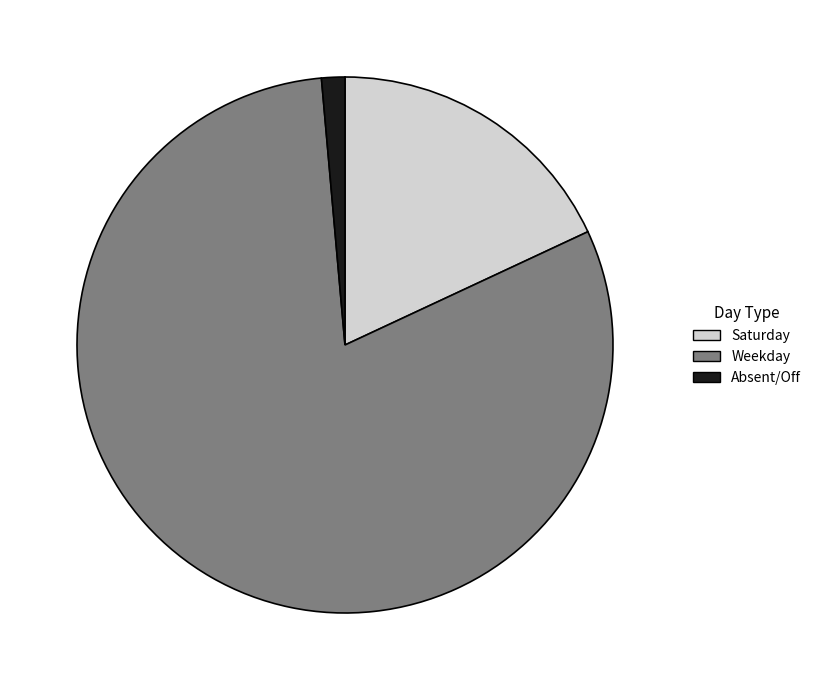

Rank the categories by value from lowest to highest.

Absent/Off, Saturday, Weekday